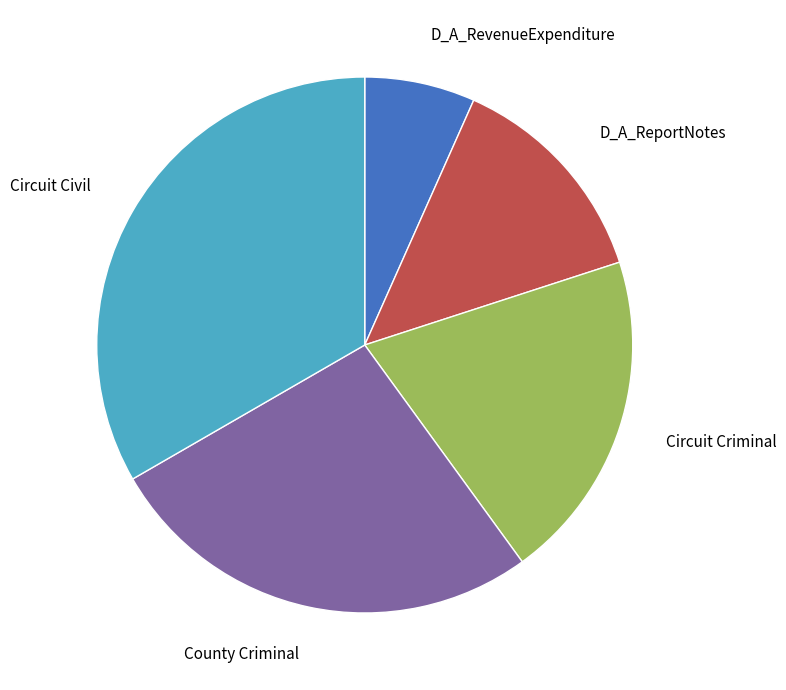

True or false: Circuit Criminal accounts for 33% of the total.

False